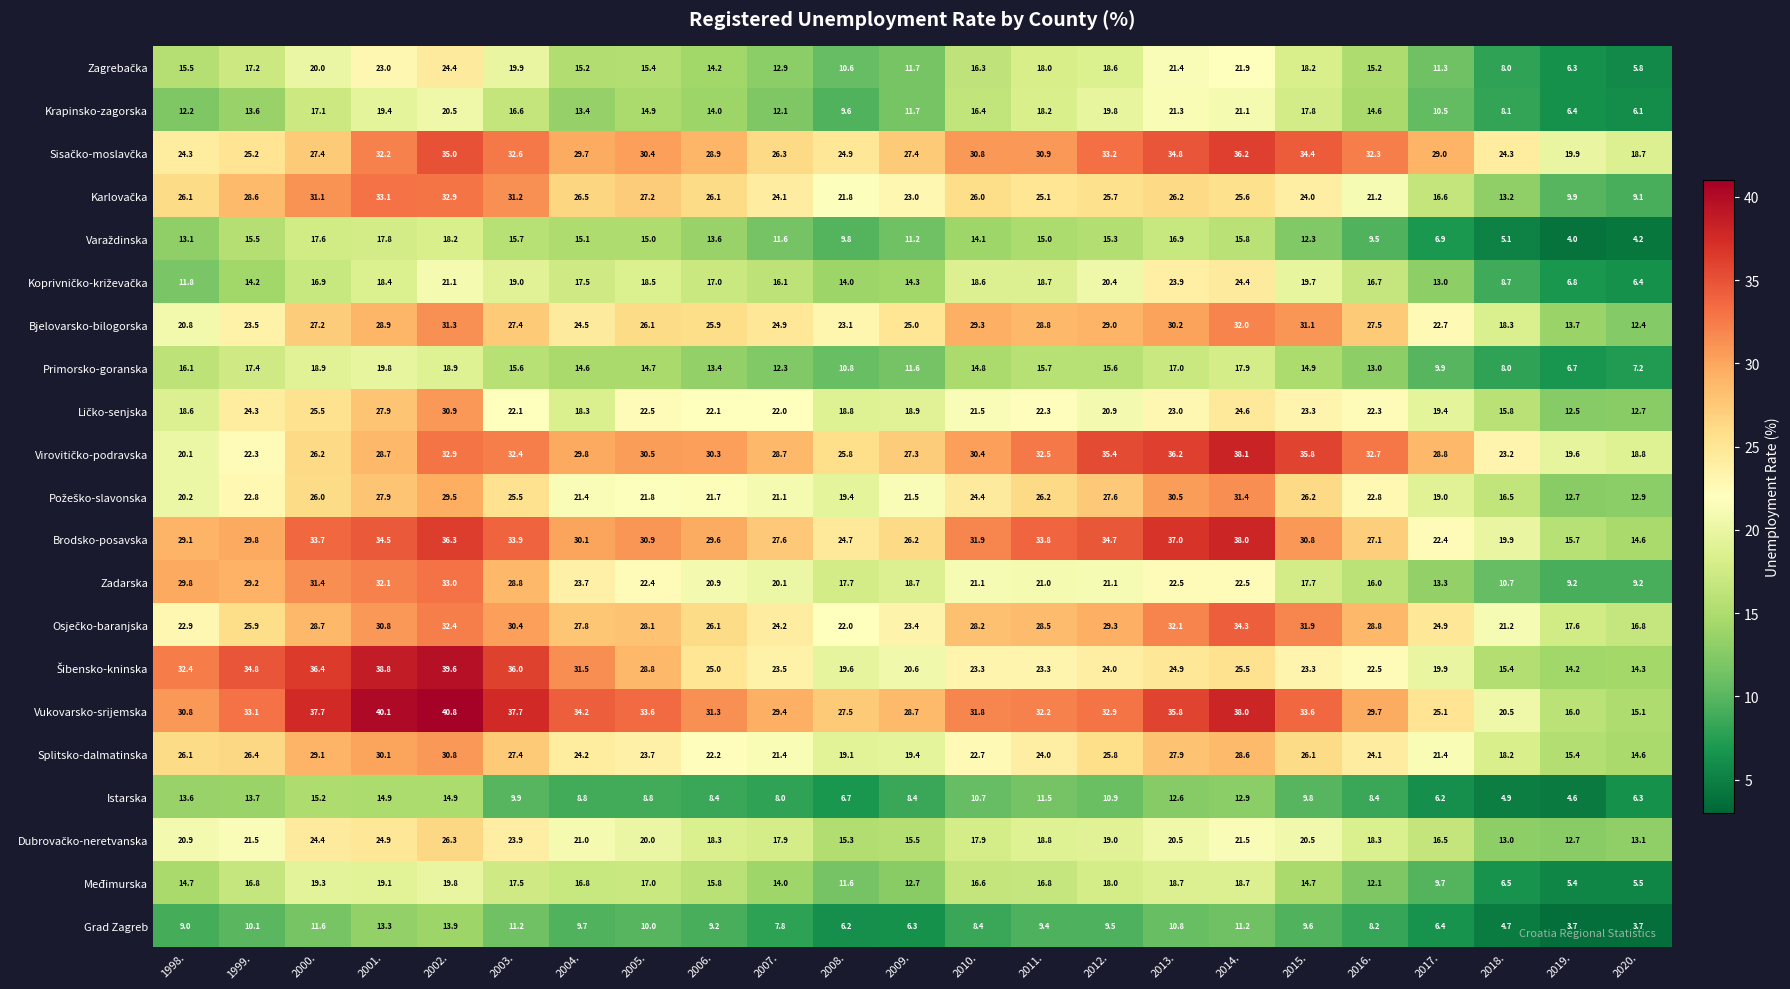

Count the number of categories in the chart.

23